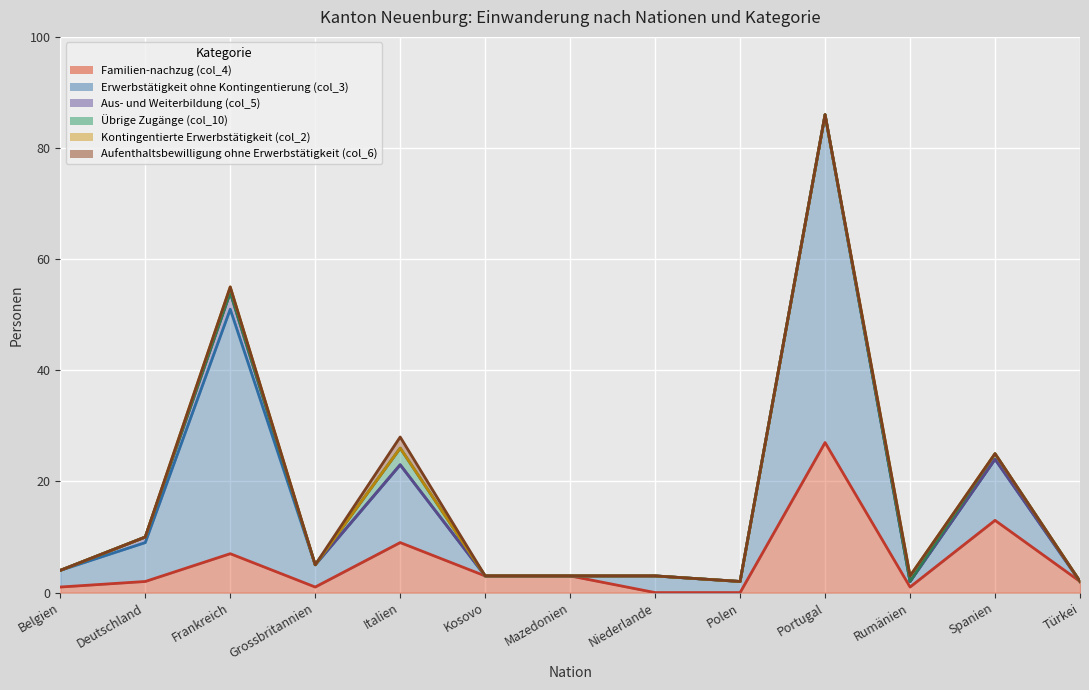

True or false: Aufenthaltsbewilligung ohne Erwerbstätigkeit (col_6) and Kontingentierte Erwerbstätigkeit (col_2) cross at least once.

False